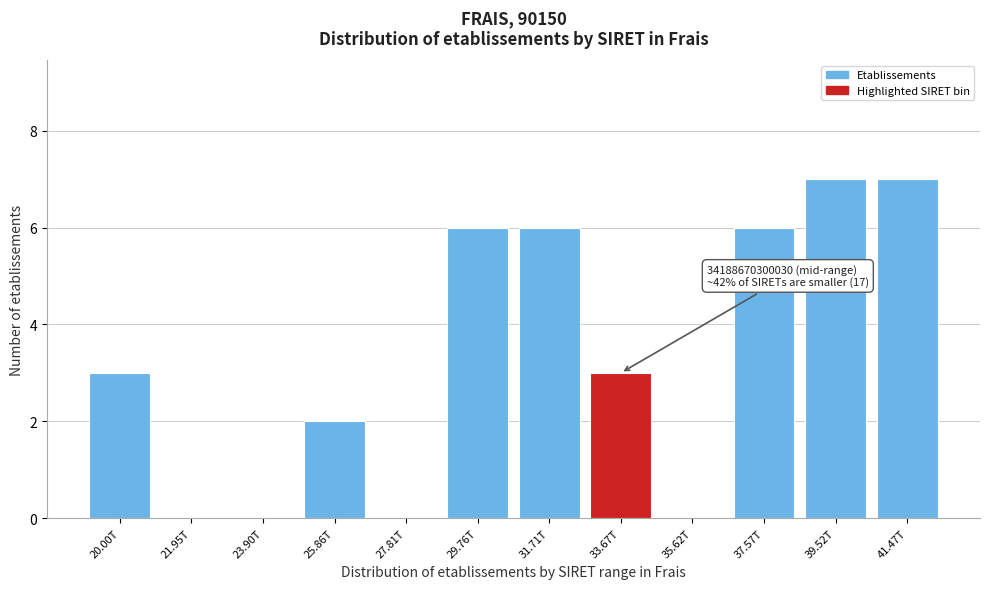

Reading left to right, extract all data points from this chart.

20.00T=3	21.95T=0	23.90T=0	25.86T=2	27.81T=0	29.76T=6	31.71T=6	33.67T=3	35.62T=0	37.57T=6	39.52T=7	41.47T=7